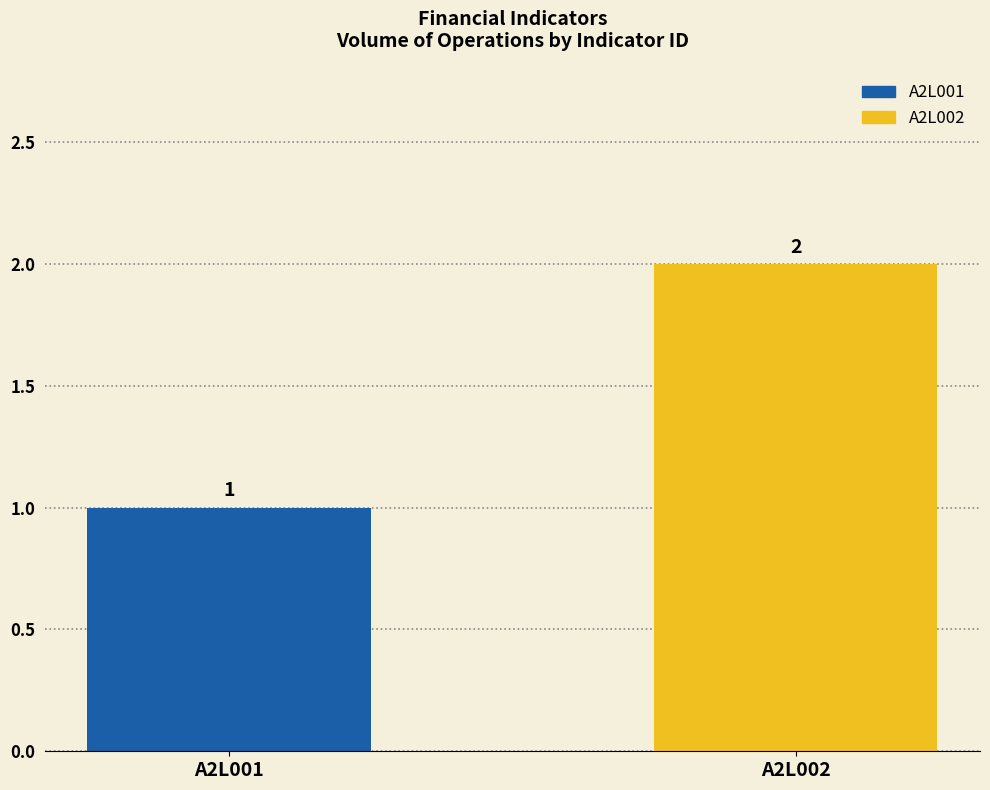

What is the value of the 1st bar from the left?

1